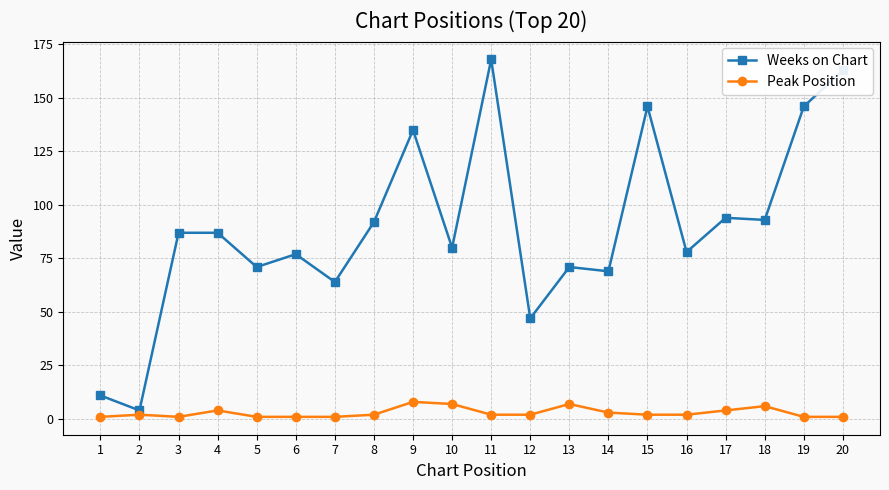

How many lines are shown in the chart?

2